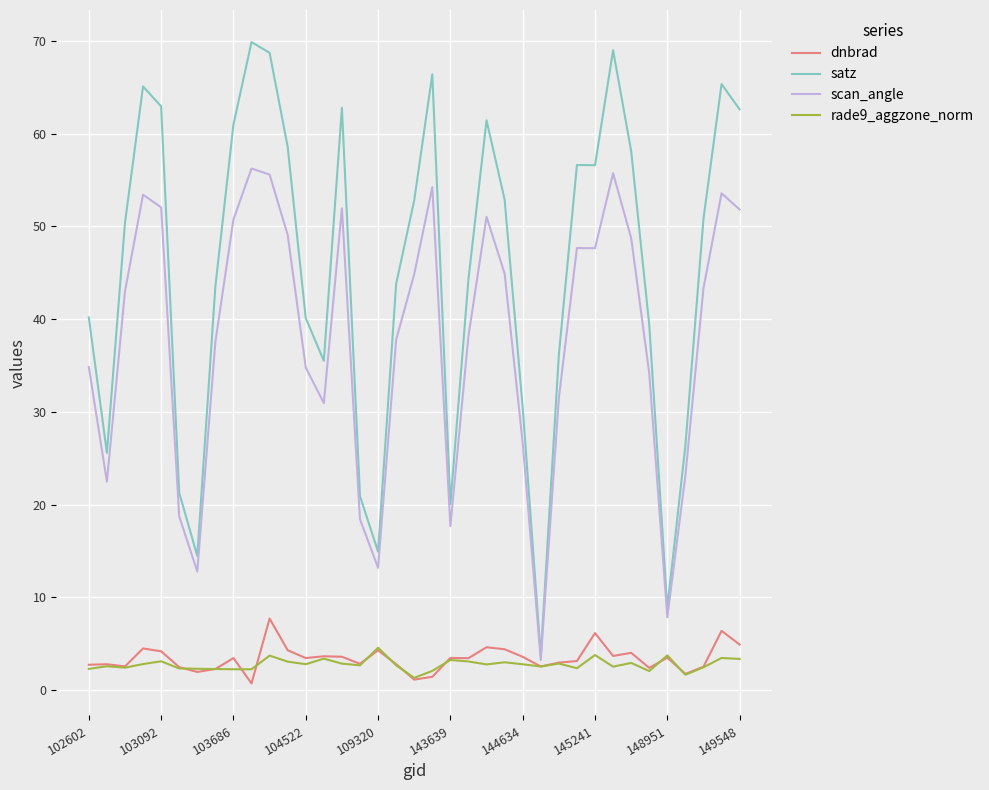

What is the highest value of the satz series?

69.9